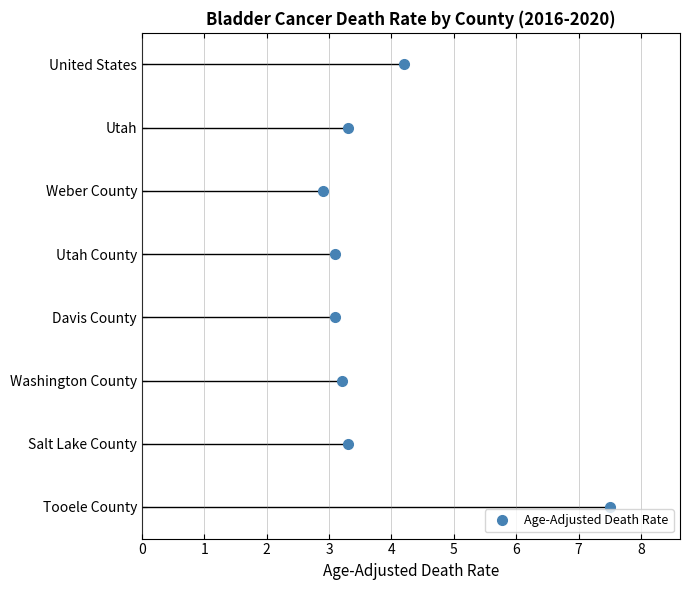

What is the minimum value shown in the chart?

2.9